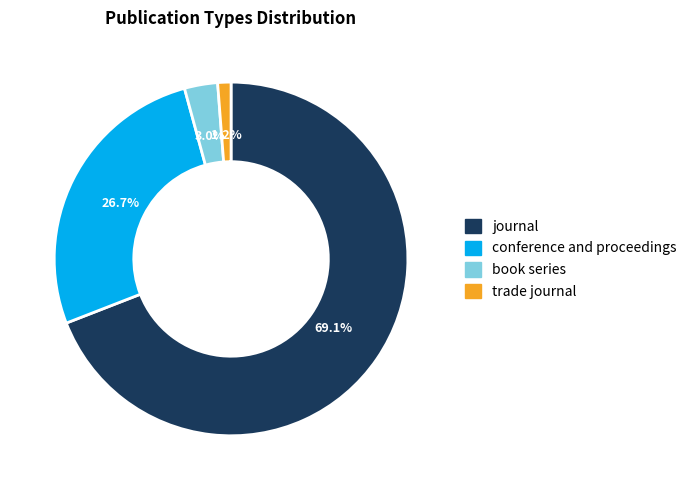

Which category has the smallest portion of the pie?

trade journal